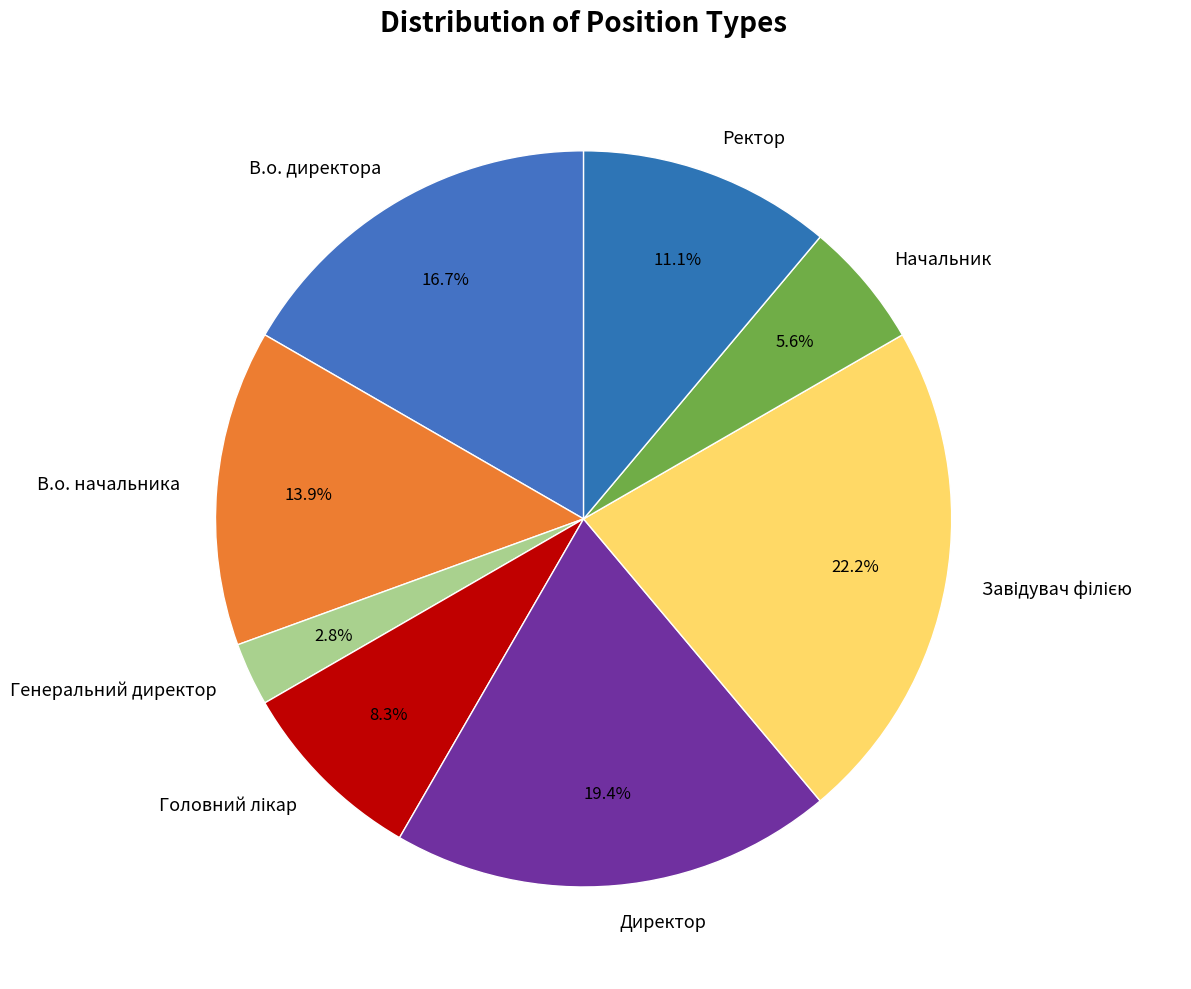

What is the smallest slice in the pie chart?

Генеральний директор